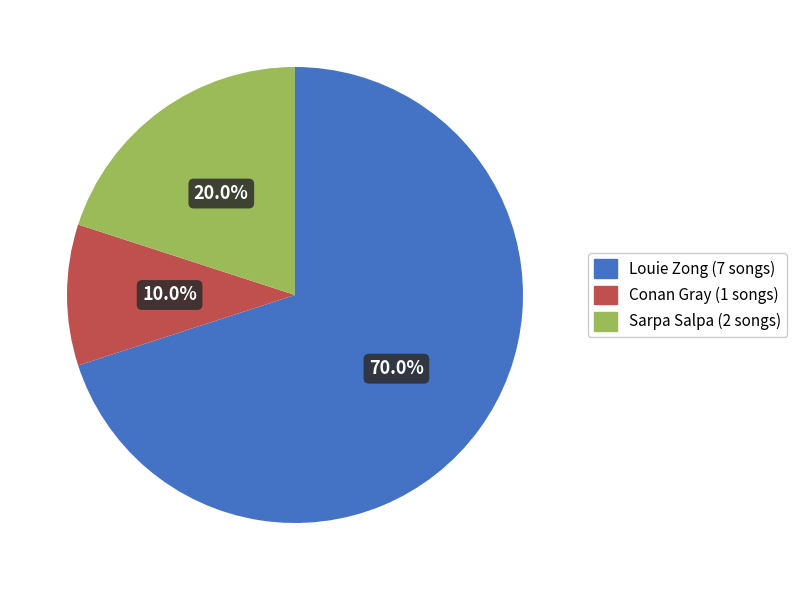

Do Conan Gray and Louie Zong together represent more than half of the pie?

Yes